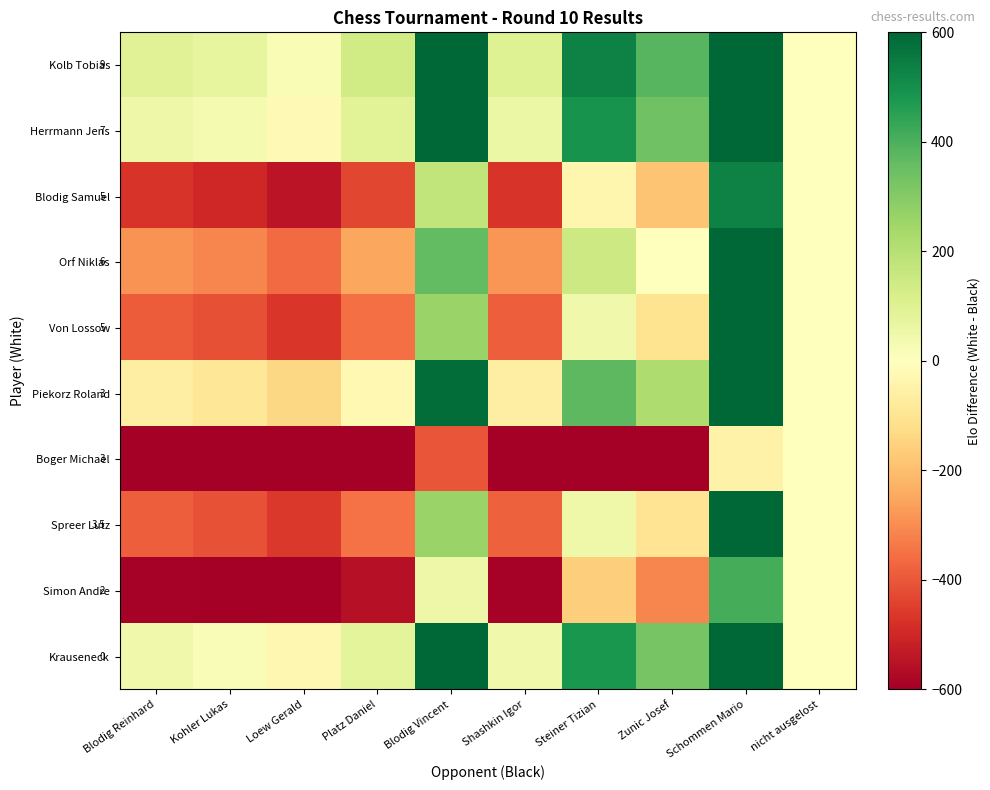

List the series in order of their peak value, highest first.

Kolb Tobias, Herrmann Jens, Krauseneck, Piekorz Roland, Orf Niklas, Spreer Lutz, Von Lossow, Blodig Samuel, Simon Andre, Boger Michael